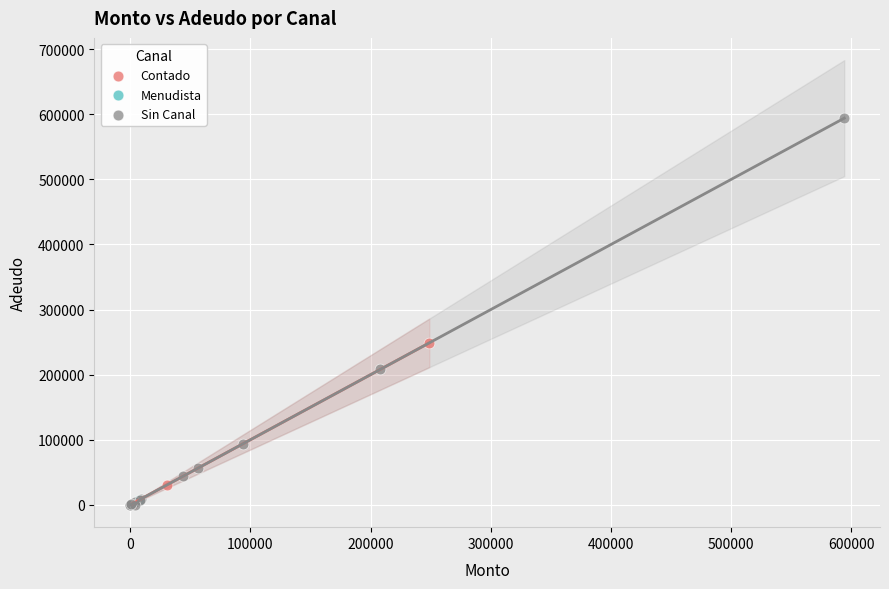

Which series reaches the maximum Y coordinate?

Sin Canal